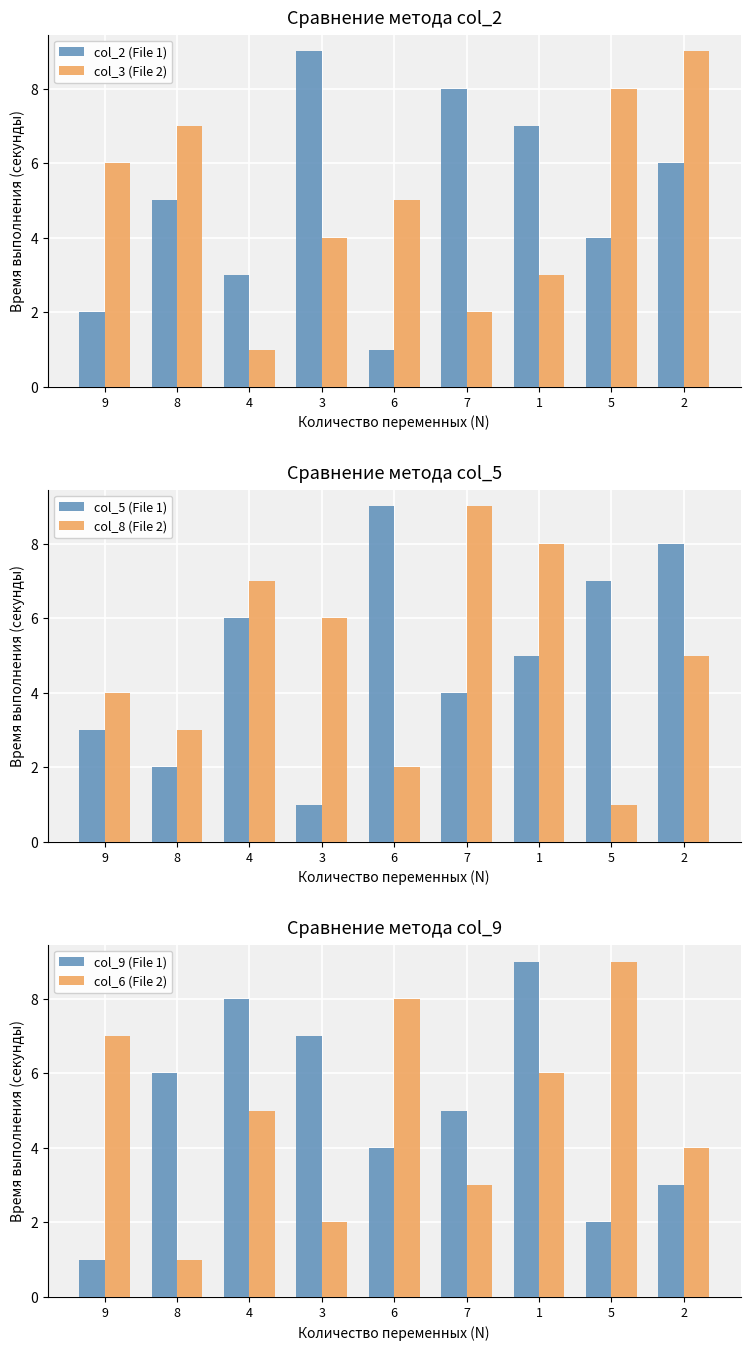

What is the label of the 4th bar from the right?

7